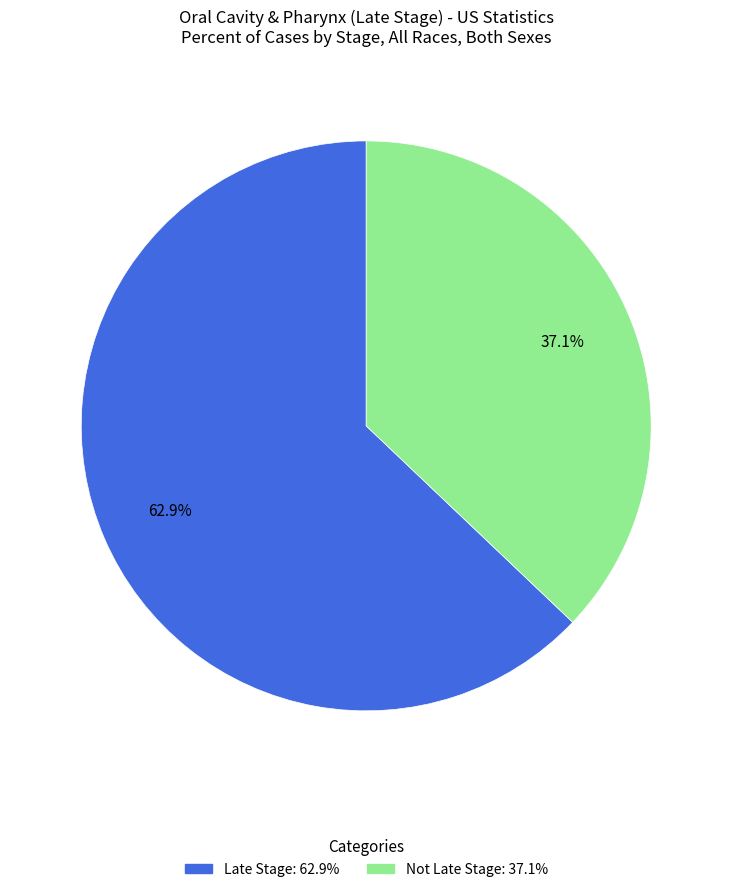

Is there any slice that represents more than half of the pie?

Yes